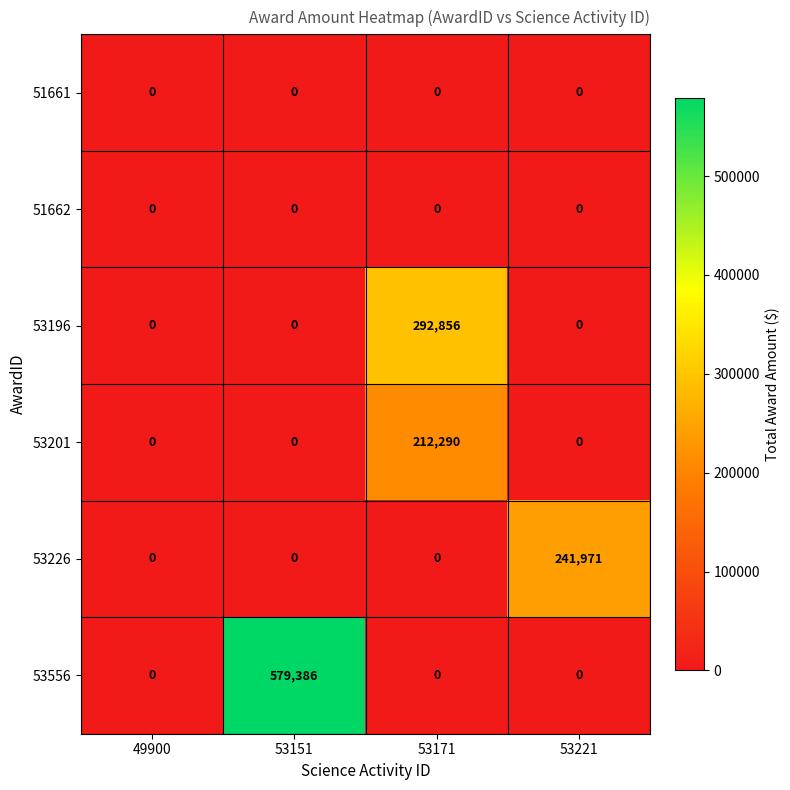

Reading left to right, extract all data points from this chart.

51661: 49900=0	53151=0	53171=0	53221=0
51662: 49900=0	53151=0	53171=0	53221=0
53196: 49900=0	53151=0	53171=292856	53221=0
53201: 49900=0	53151=0	53171=212290	53221=0
53226: 49900=0	53151=0	53171=0	53221=241971
53556: 49900=0	53151=579386	53171=0	53221=0